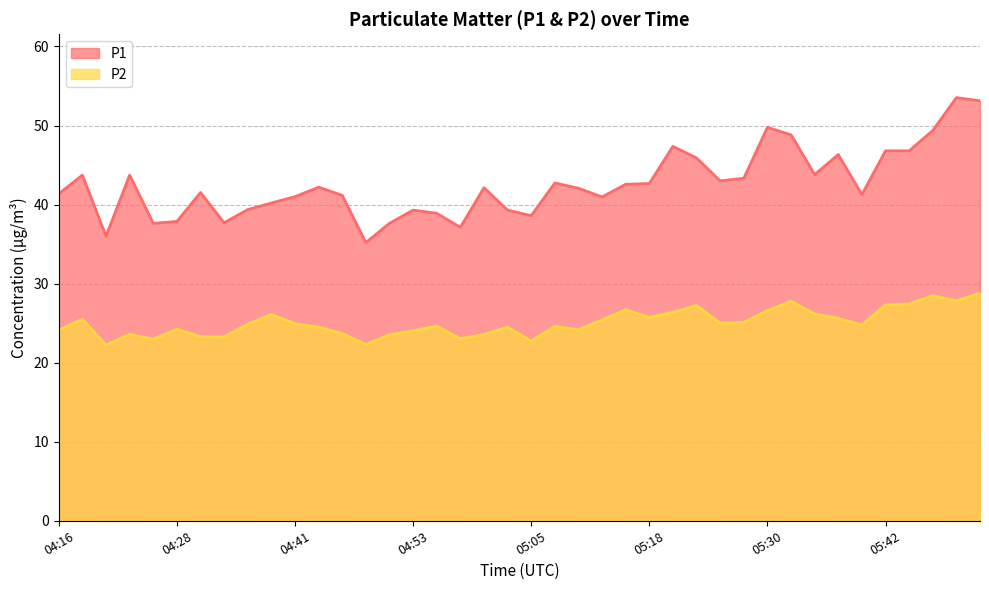

List the labels in order of P2 value, smallest first.

04:21, 04:48, 05:05, 04:26, 04:58, 04:33, 04:31, 04:51, 05:01, 04:24, 04:46, 04:53, 04:16, 05:10, 04:28, 04:43, 05:03, 05:08, 04:56, 05:39, 04:36, 04:41, 05:25, 05:27, 05:13, 04:19, 05:37, 05:18, 04:38, 05:35, 05:20, 05:30, 05:15, 05:22, 05:42, 05:44, 05:32, 05:49, 05:47, 05:52